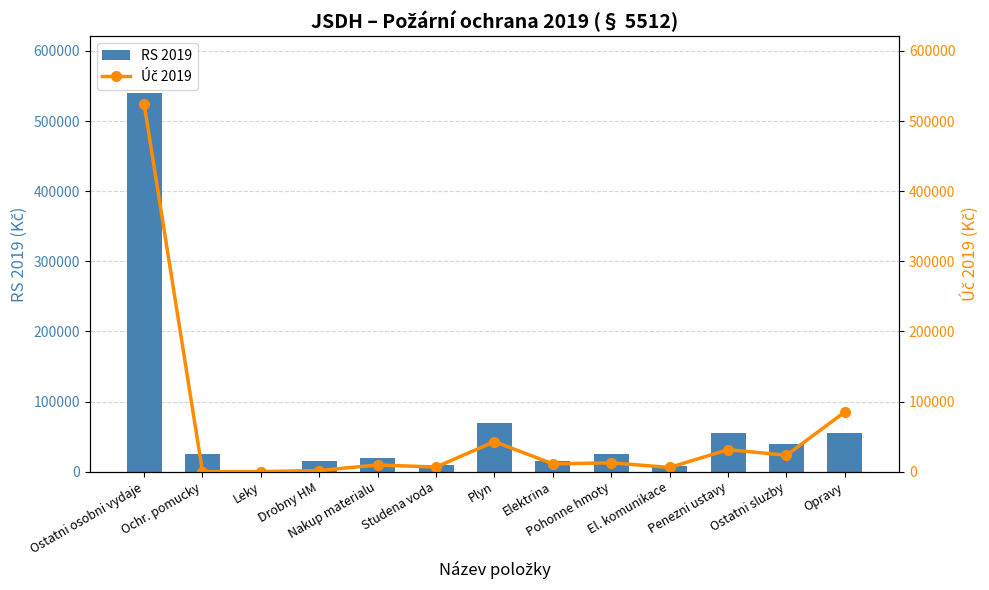

What is the average value of the RS 2019 series?

67615